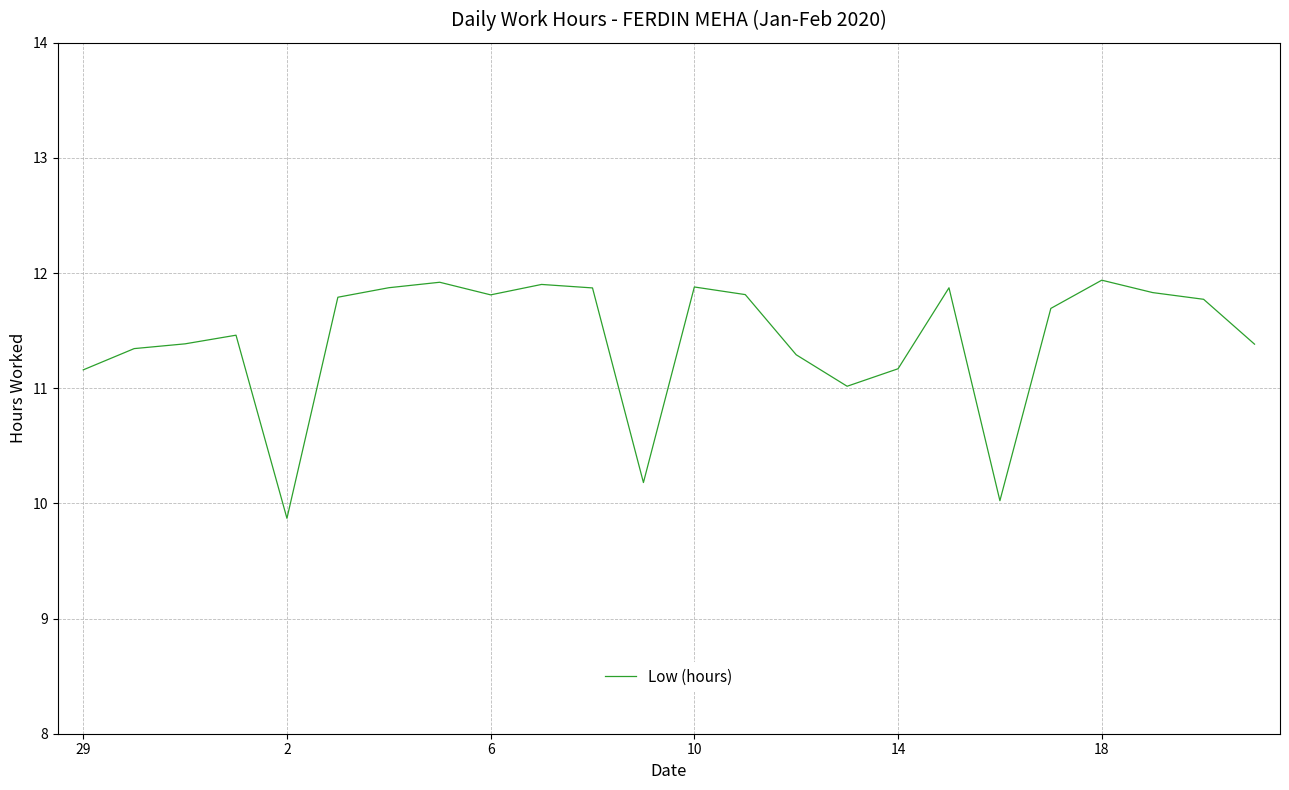

What is the difference between the maximum and minimum values?

2.1